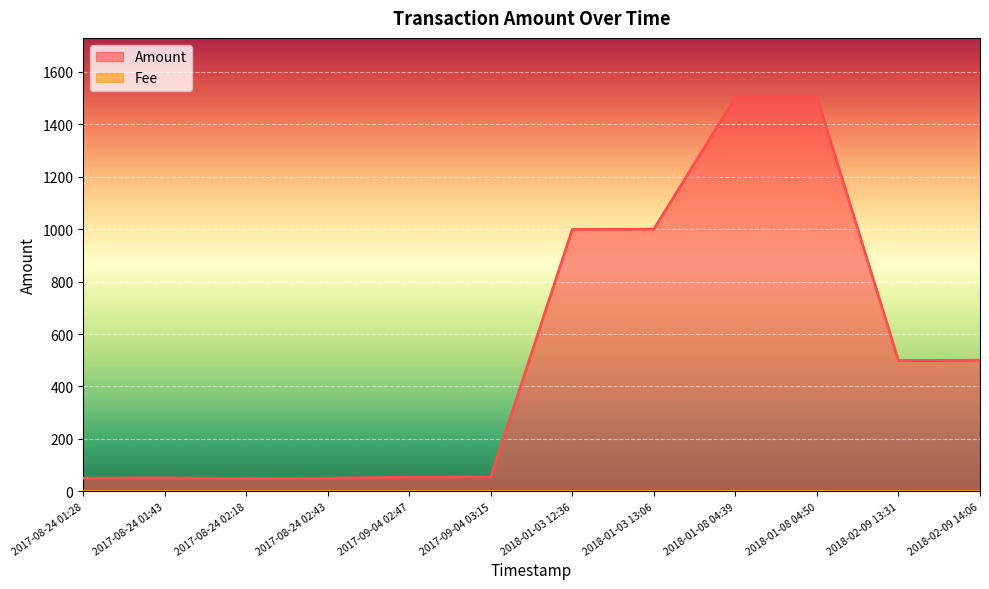

List the labels in order of value, smallest first.

2017-08-24 02:18, 2017-08-24 01:28, 2017-08-24 02:43, 2017-08-24 01:43, 2017-09-04 02:47, 2017-09-04 03:15, 2018-02-09 13:31, 2018-02-09 14:06, 2018-01-03 12:36, 2018-01-03 13:06, 2018-01-08 04:39, 2018-01-08 04:50